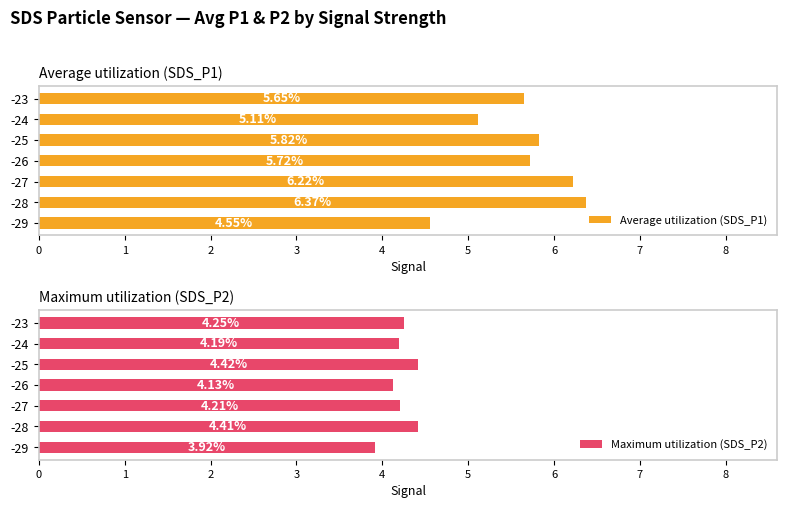

List the labels in order of Average utilization (SDS_P1) value, smallest first.

-29, -24, -23, -26, -25, -27, -28